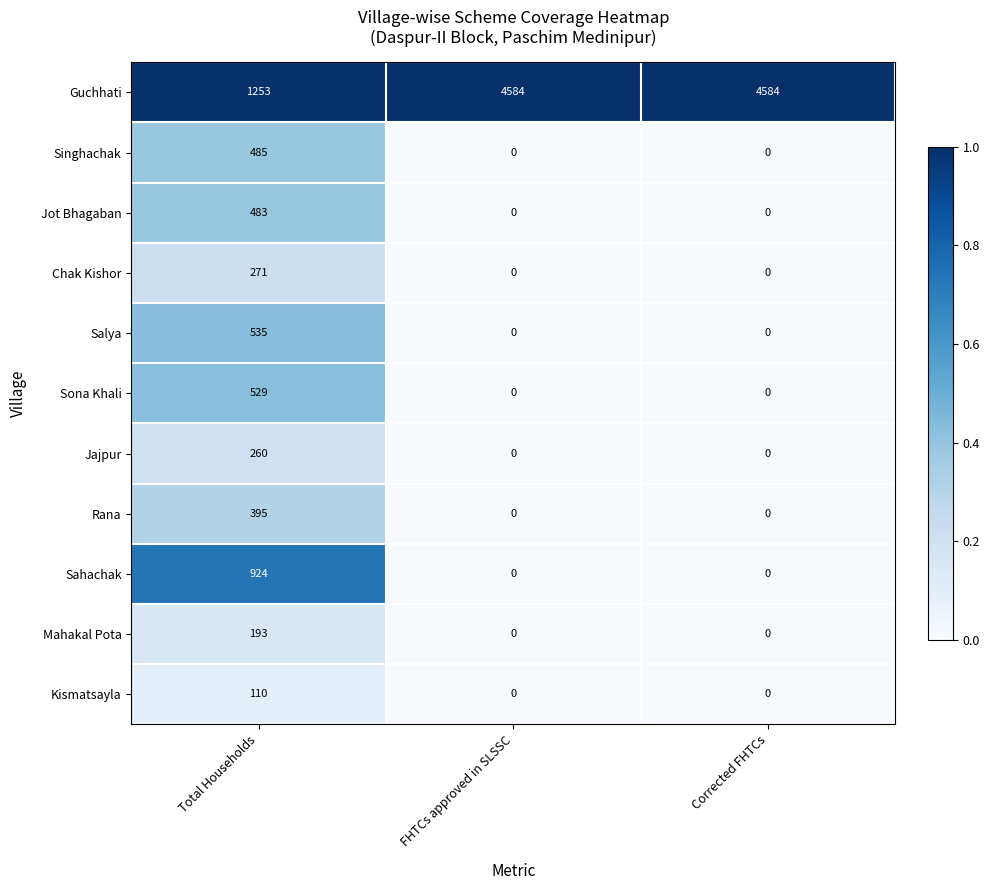

Which series changed the most between Total Households and FHTCs approved in SLSSC?

Guchhati